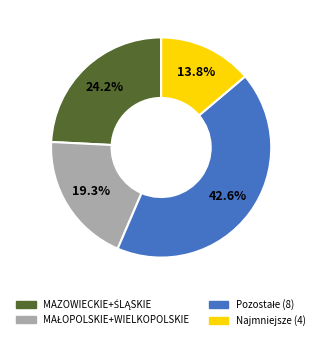

Does any single category account for the majority?

No